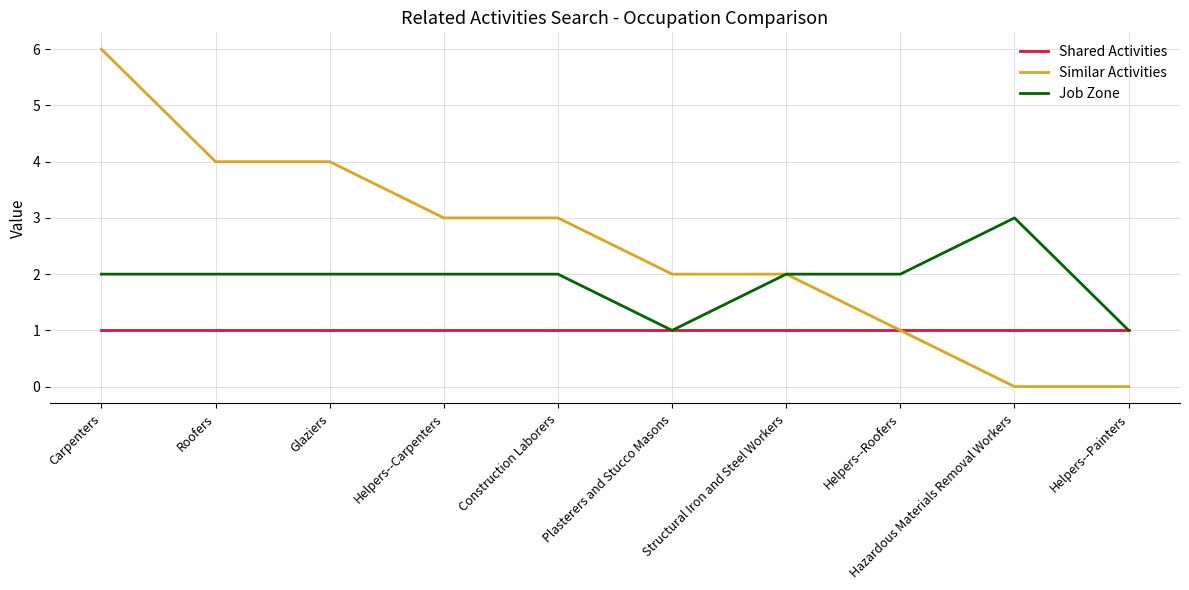

What is the sum of all Shared Activities values?

10